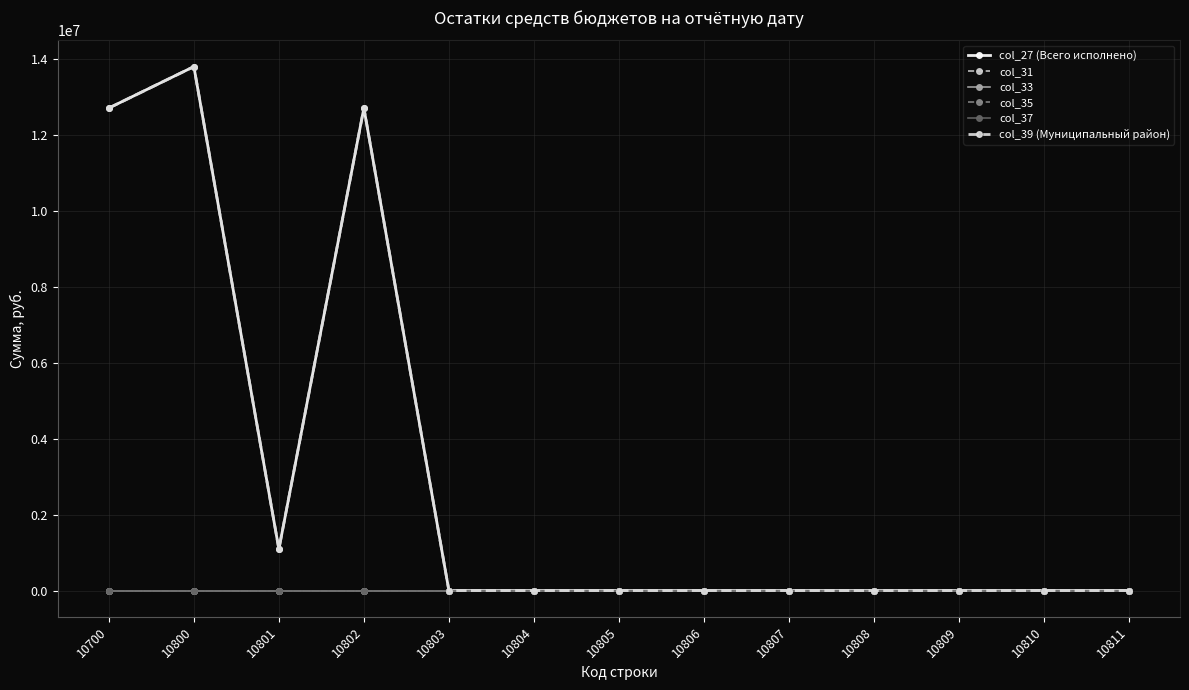

What is the maximum value shown in the chart?

13799438.7